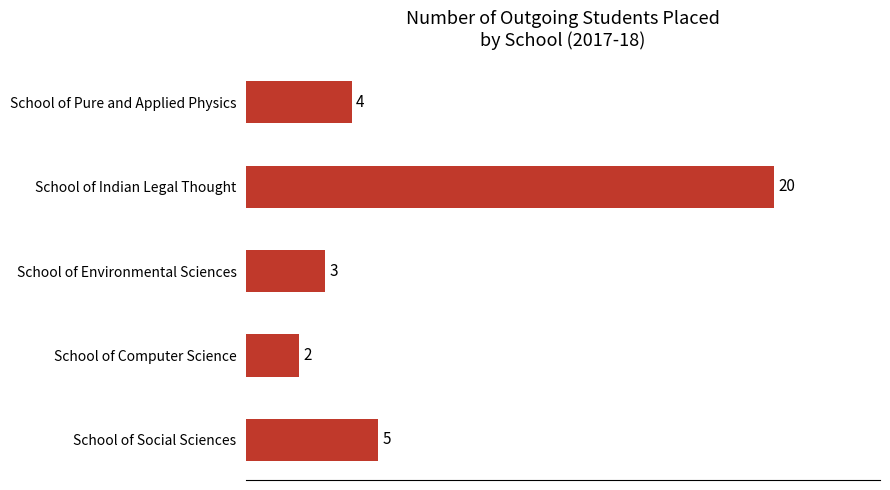

What is the difference between the maximum and minimum values?

18